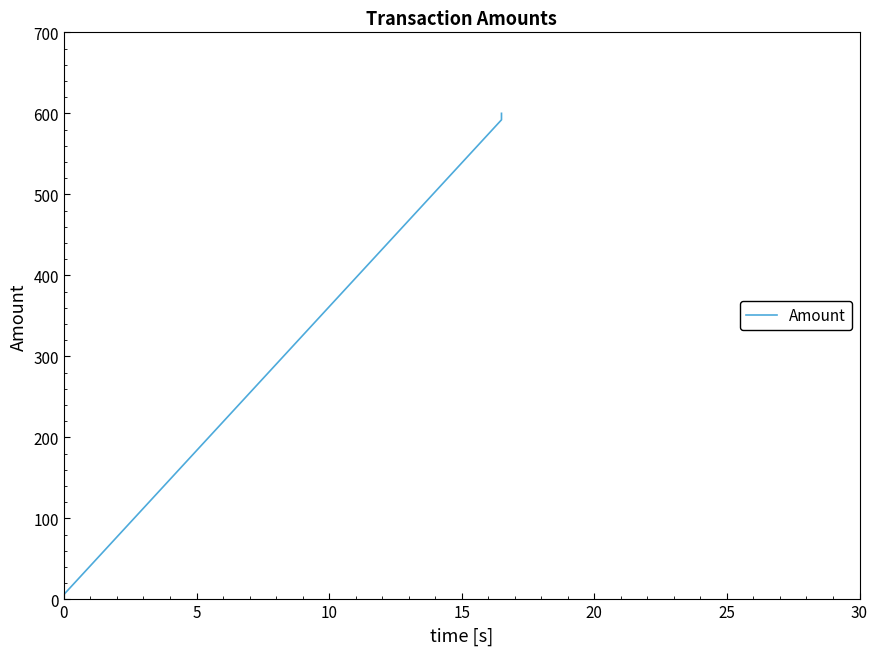

How many categories are shown in the chart?

3